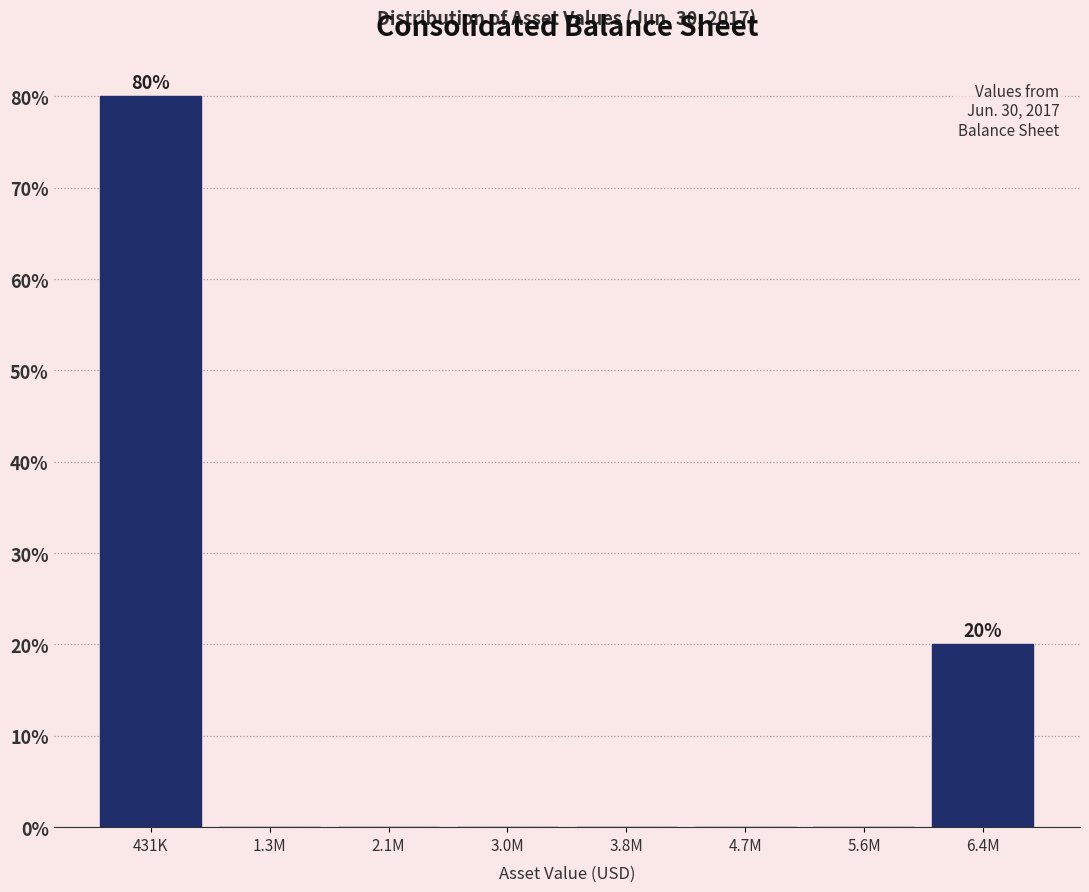

Reading left to right, transcribe all the data shown in this chart.

431K=80	1.3M=0	2.1M=0	3.0M=0	3.8M=0	4.7M=0	5.6M=0	6.4M=20